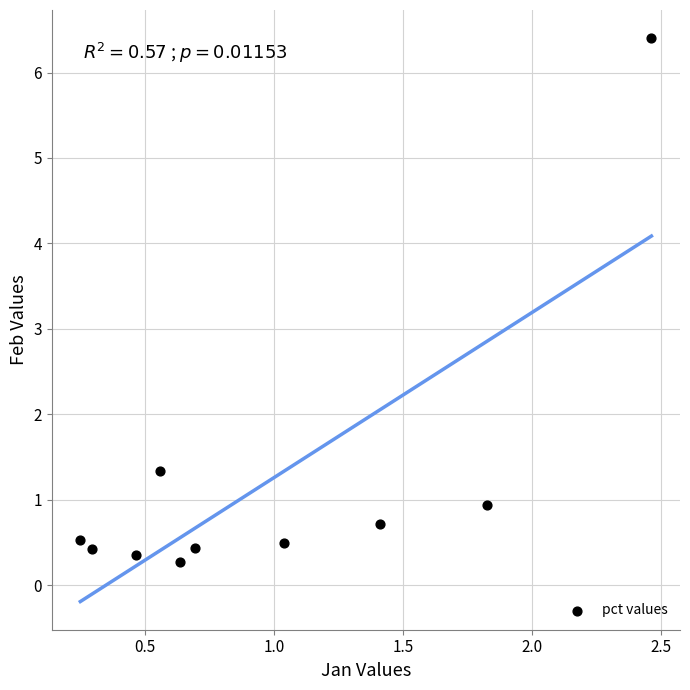

What Y value in the scatter plot is closest to 3?

1.3